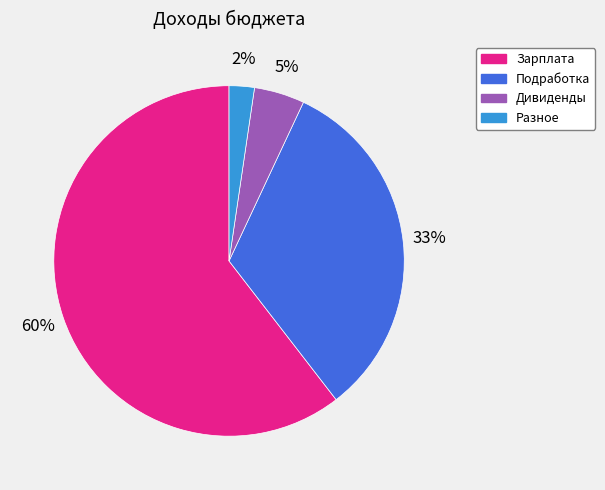

Which category accounts for the majority?

Зарплата